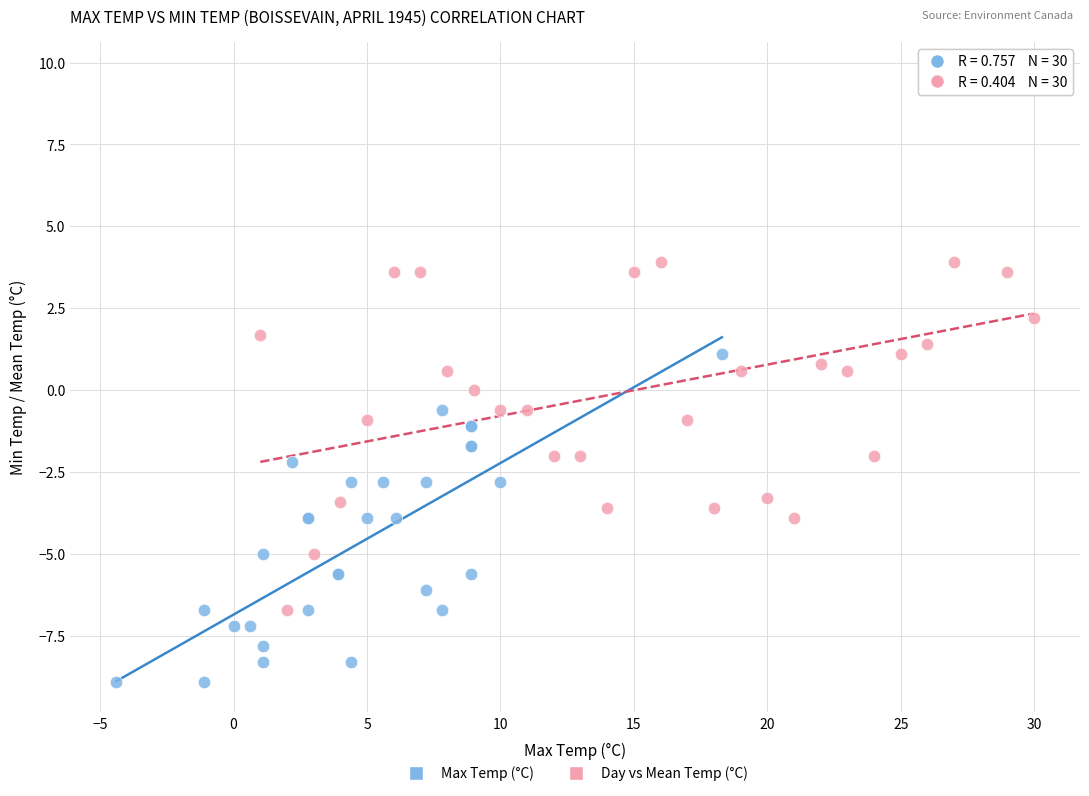

Which series contains the highest Y value?

Day vs Mean Temp (°C)